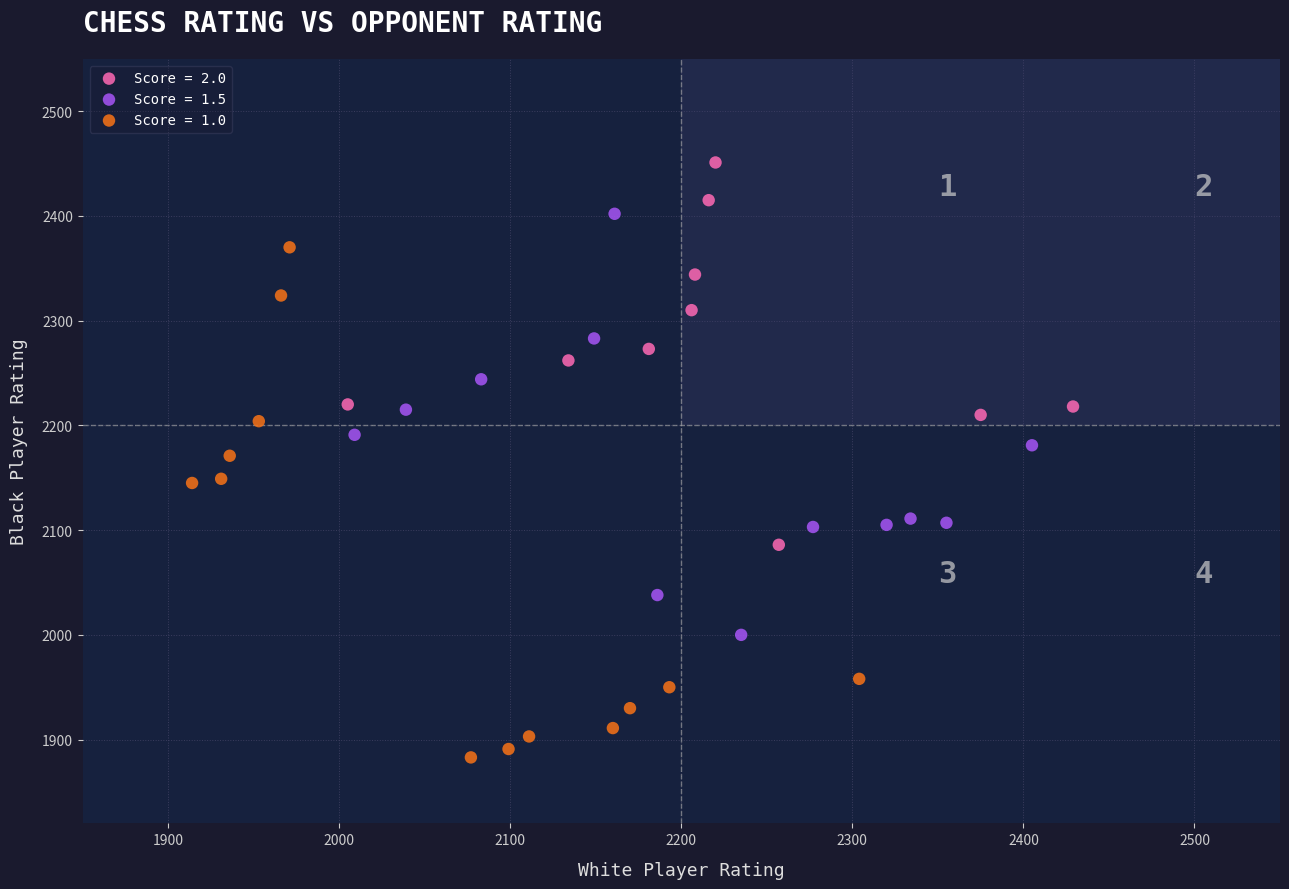

Which series reaches the maximum Y coordinate?

Score = 2.0